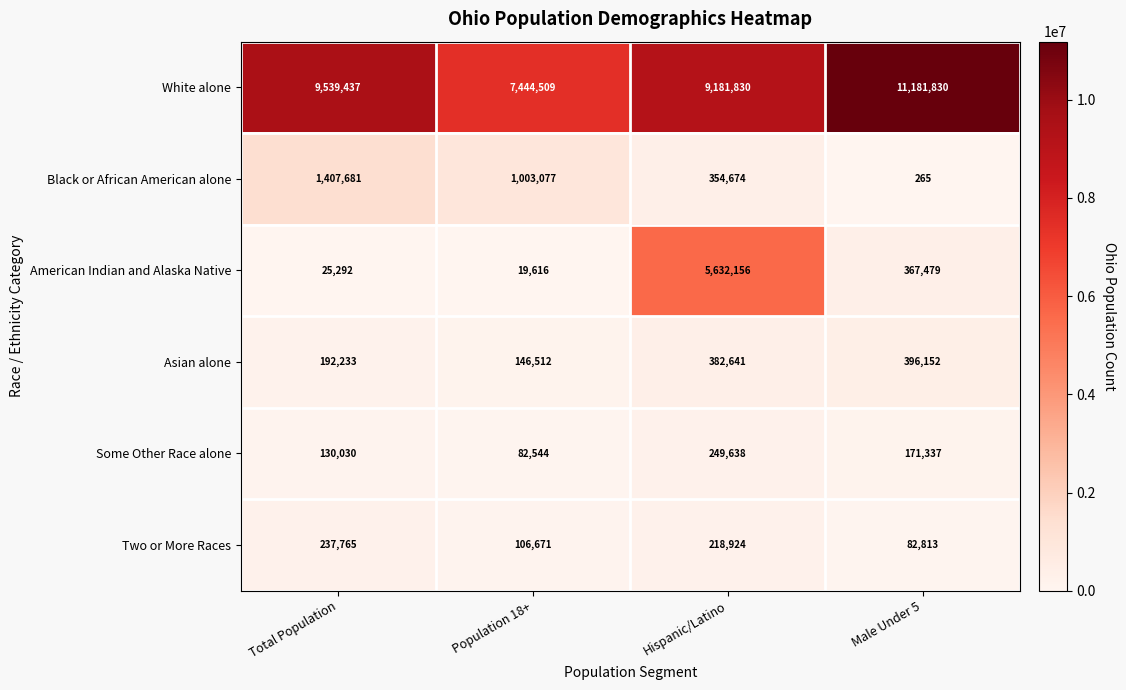

Which series has the largest range (max minus min)?

American Indian and Alaska Native